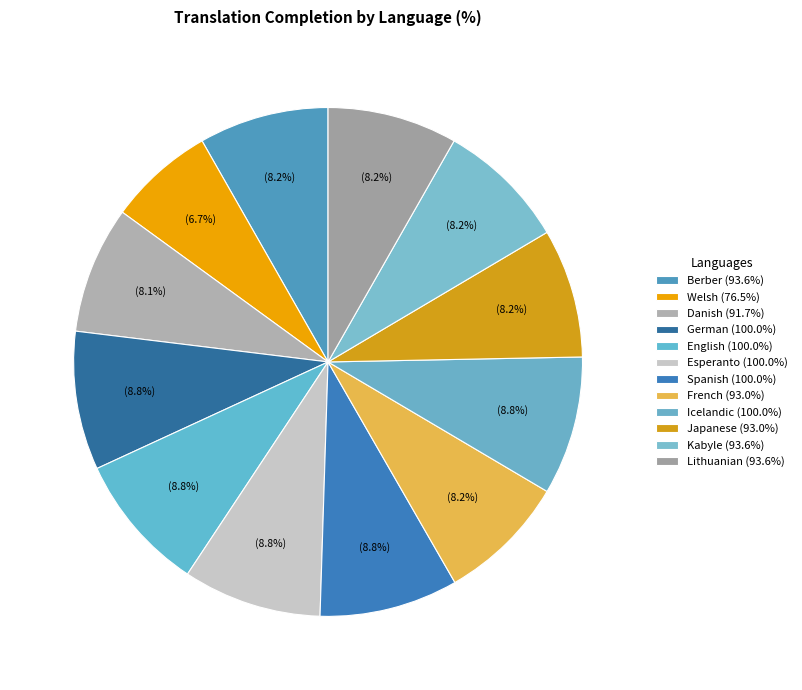

Which slice is the smallest?

Welsh